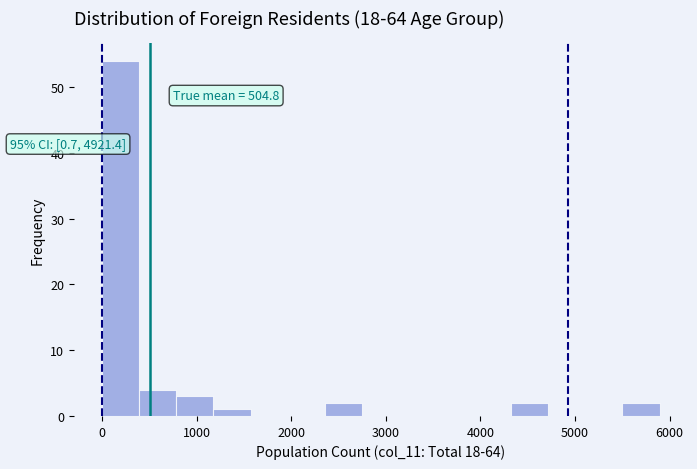

Around what value on the x-axis is the tallest bar? Give the approximate position of its centre, as read against the axis.

200